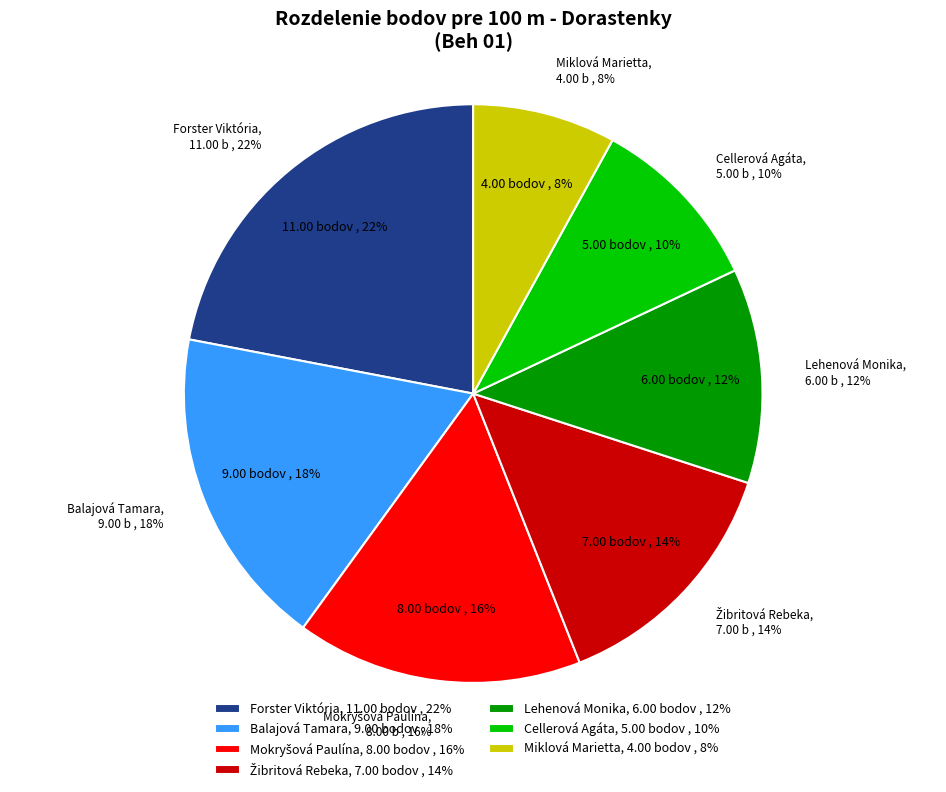

Rank the categories by value from highest to lowest.

Forster Viktória, Balajová Tamara, Mokryšová Paulína, Žibritová Rebeka, Lehenová Monika, Cellerová Agáta, Miklová Marietta